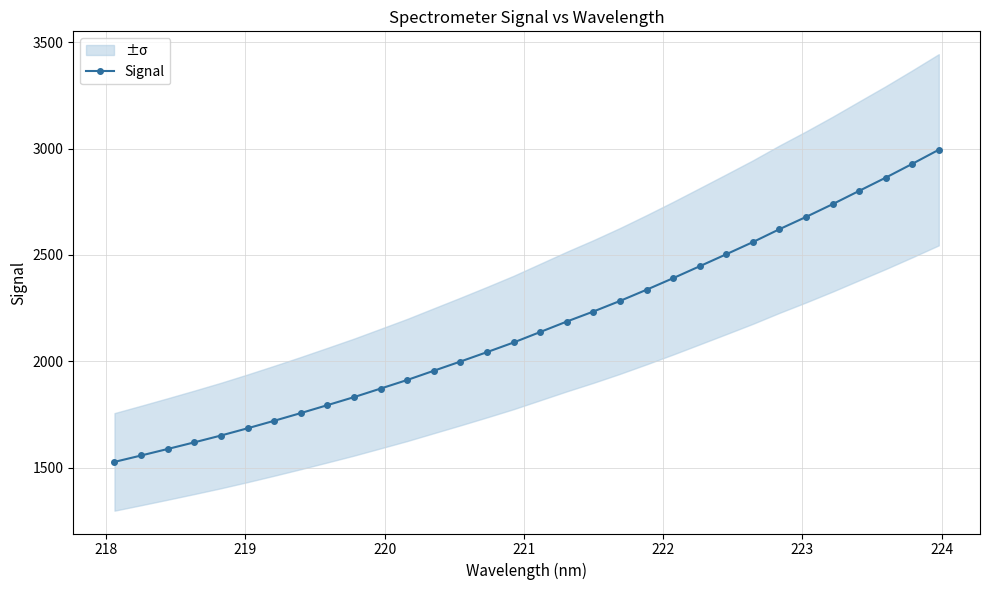

What is the smallest value displayed?

1527.9